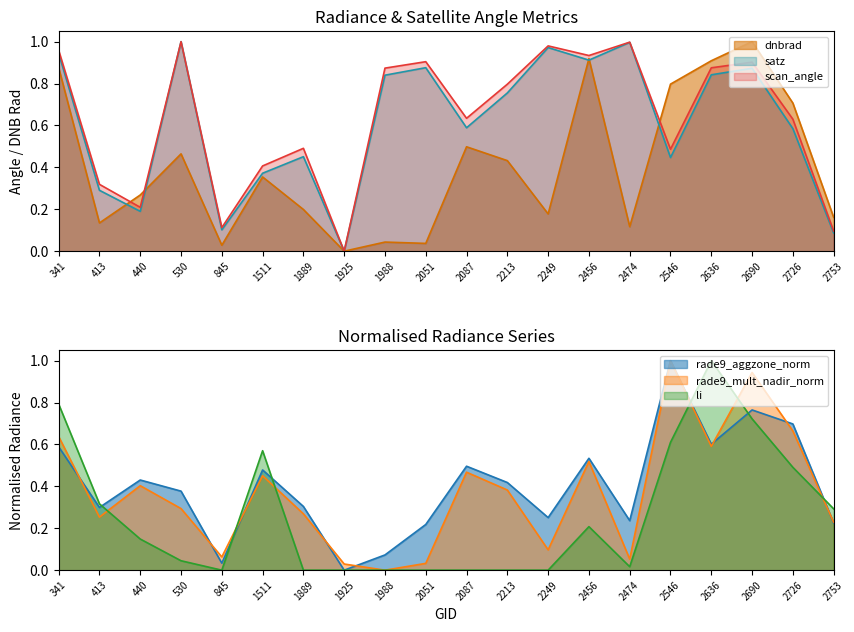

How many values in satz are above zero?

19